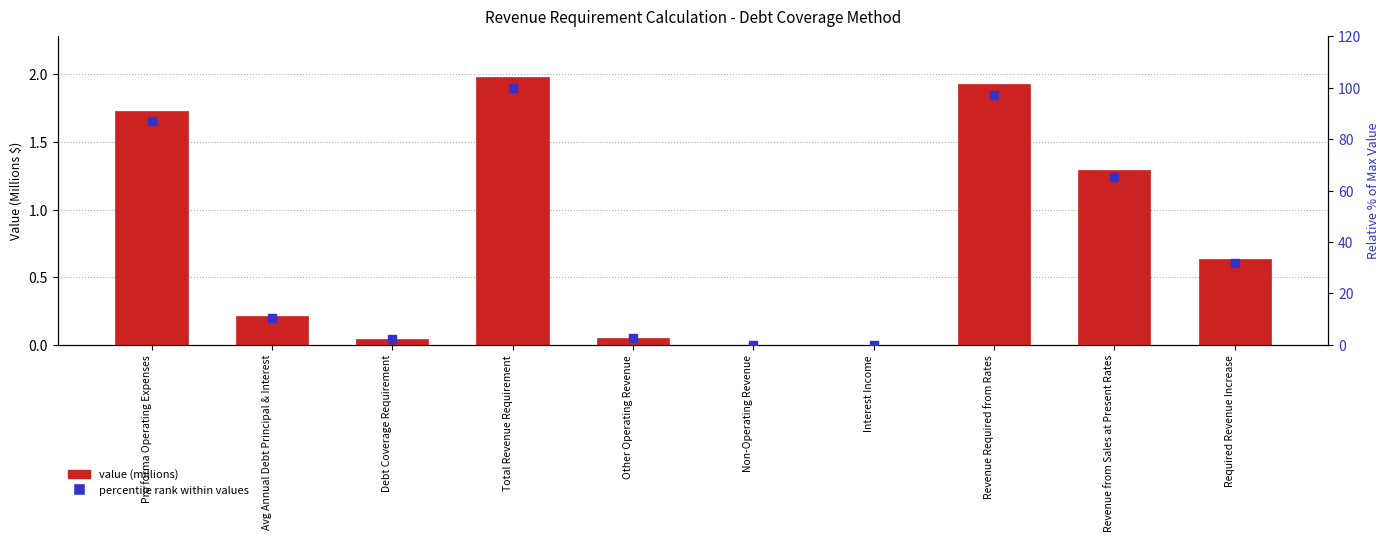

Is the value of percentile rank within values at Other Operating Revenue greater than the value of value (millions) at Revenue Required from Rates?

Yes